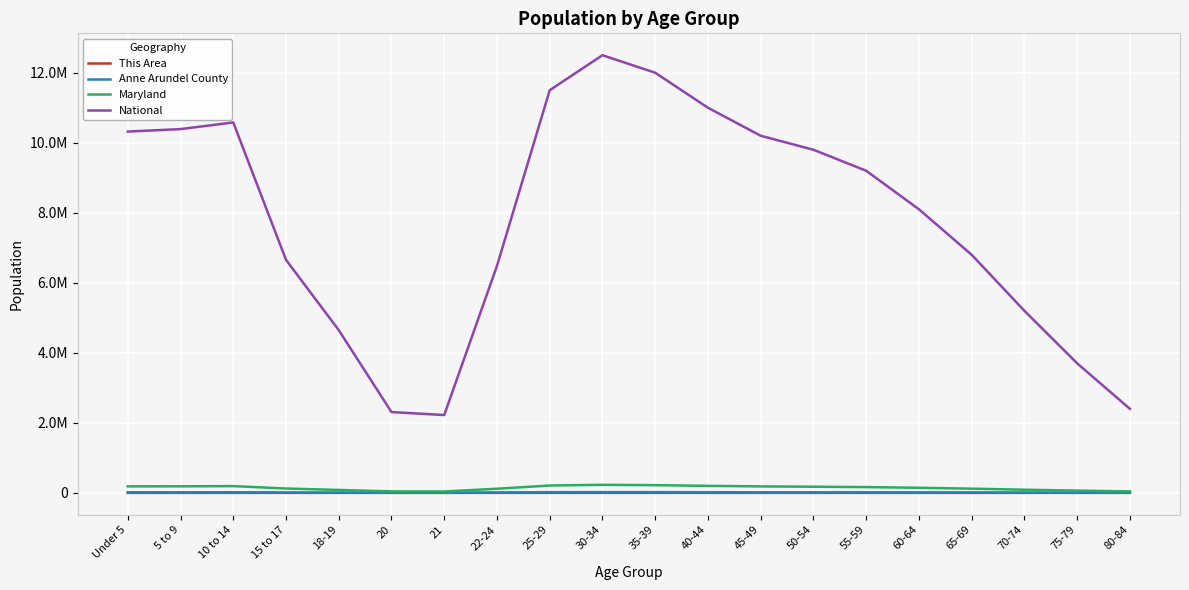

What is the label of the 2nd point from the left?

5 to 9